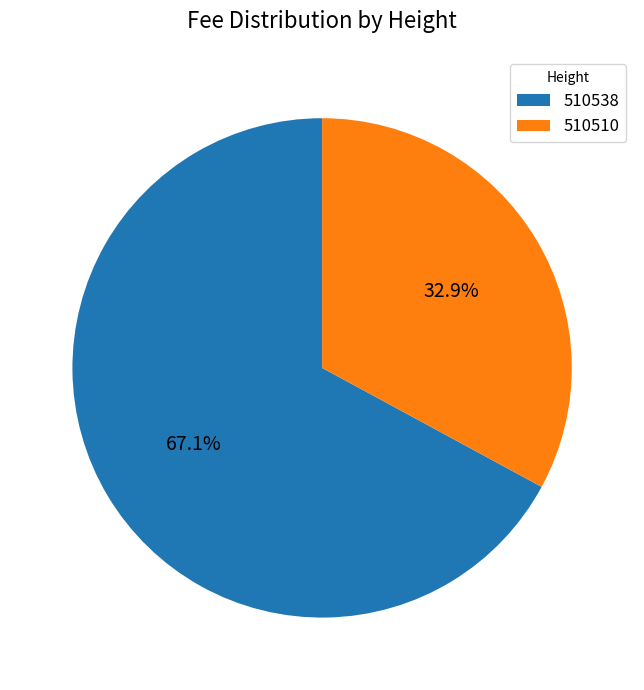

To the nearest percent, what is the difference between the 510538 and 510510 slice percentages?

34%